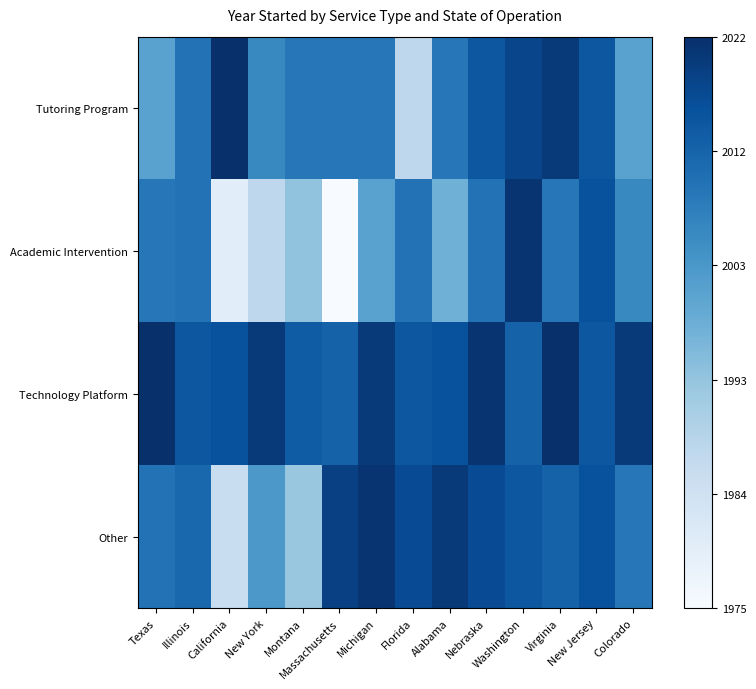

At Colorado, list the series in order from largest to smallest.

Technology Platform, Other, Academic Intervention, Tutoring Program